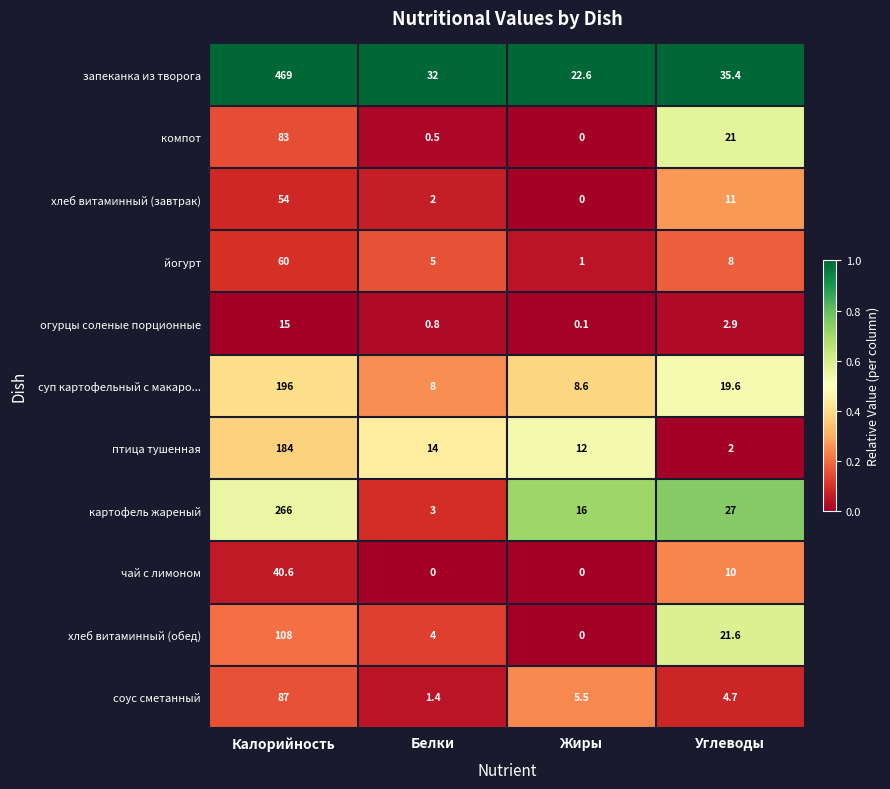

Is it true that картофель жареный equals 5.3 at Белки?

False